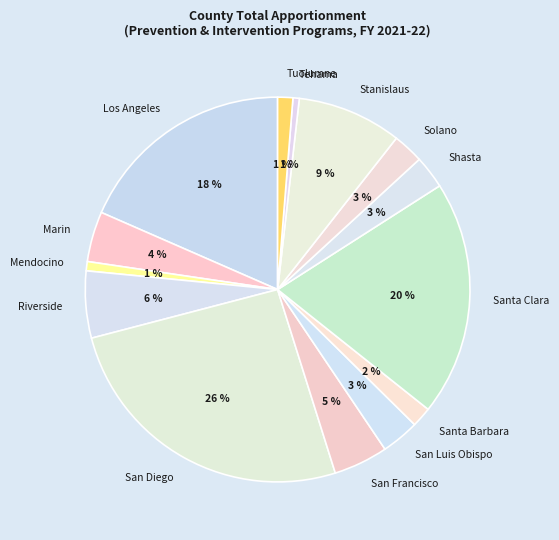

How many segments does this pie chart have?

14